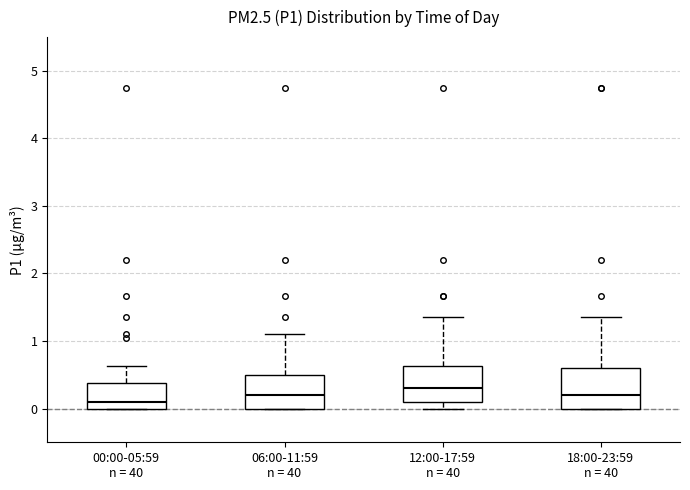

Reading left to right, read every box against the y-axis: the position of its median line, the range the box covers, and the ends of its whiskers. The values are not printed on the chart, so give them approximately, as read against the axis.

00:00-05:59 n = 40: median 0.1, box 0.0 to 0.4, whiskers 0.0 to 0.6
06:00-11:59 n = 40: median 0.2, box 0.0 to 0.5, whiskers 0.0 to 1.1
12:00-17:59 n = 40: median 0.3, box 0.1 to 0.6, whiskers 0.0 to 1.4
18:00-23:59 n = 40: median 0.2, box 0.0 to 0.6, whiskers 0.0 to 1.4